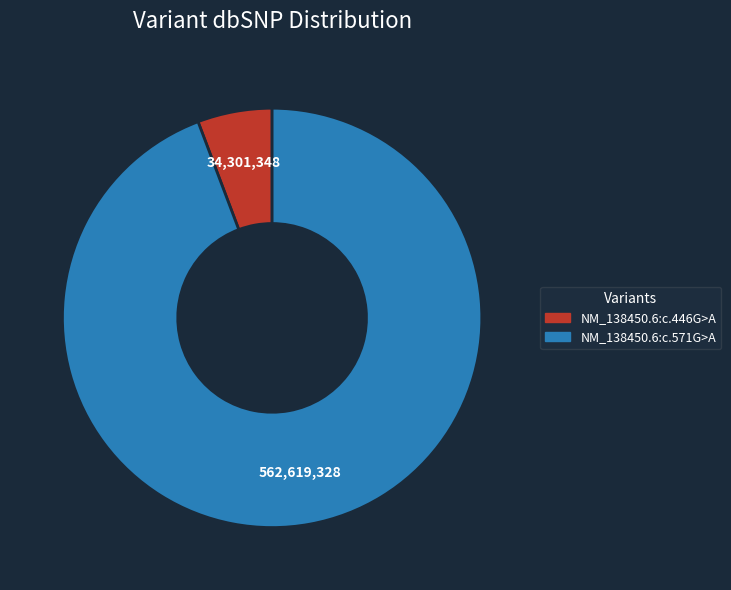

Is the sum of NM_138450.6:c.571G>A and NM_138450.6:c.446G>A greater than half?

Yes